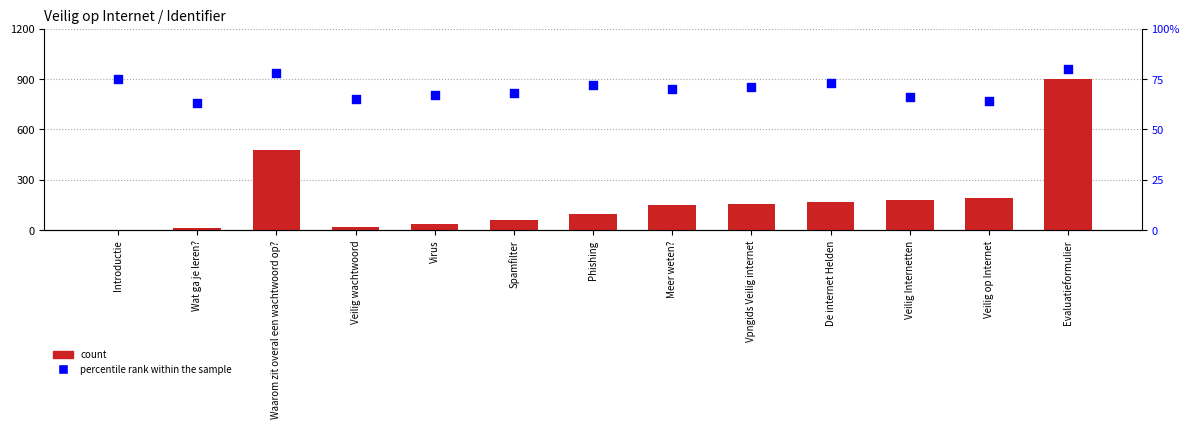

What are all the series names shown in the legend?

count, percentile rank within the sample